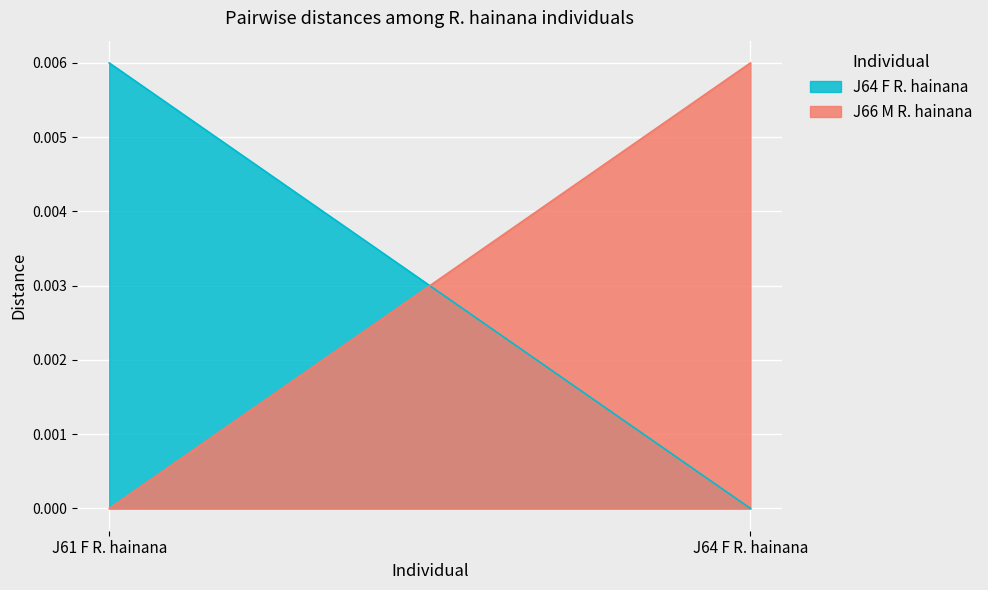

True or false: J64 F R. hainana has a value of 0.0 at J64 F R. hainana.

True